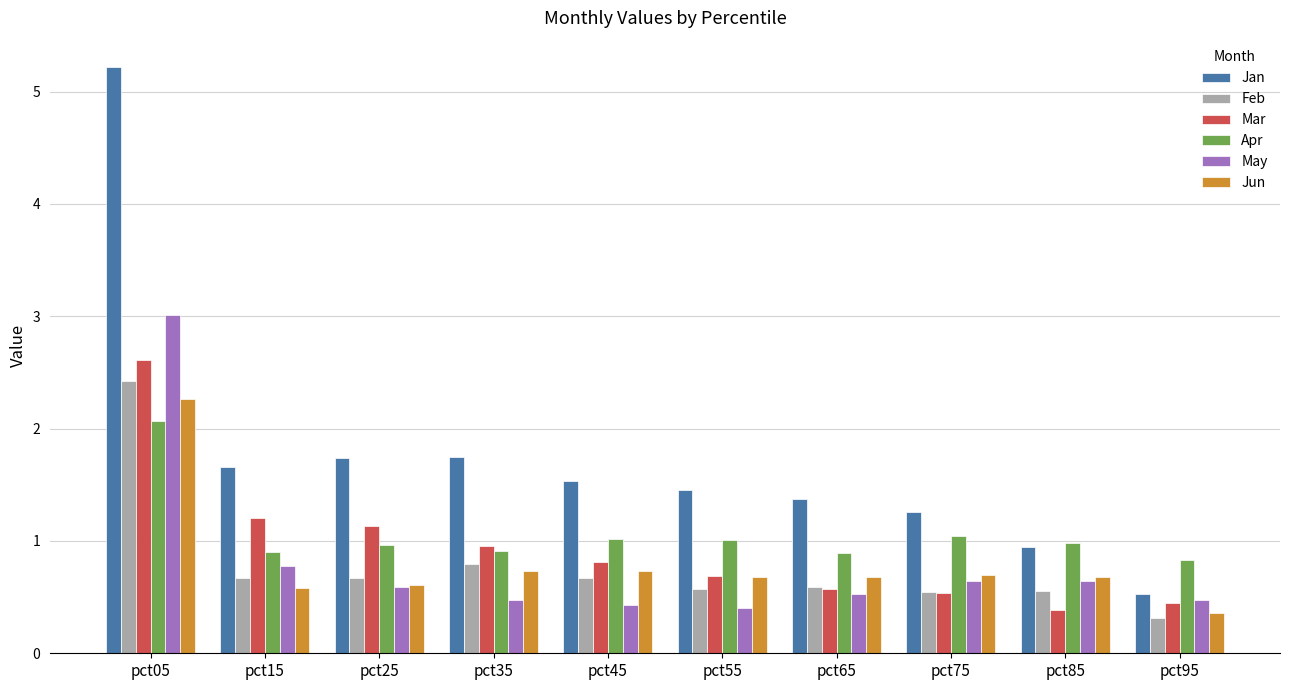

How many bars are there in each group?

6